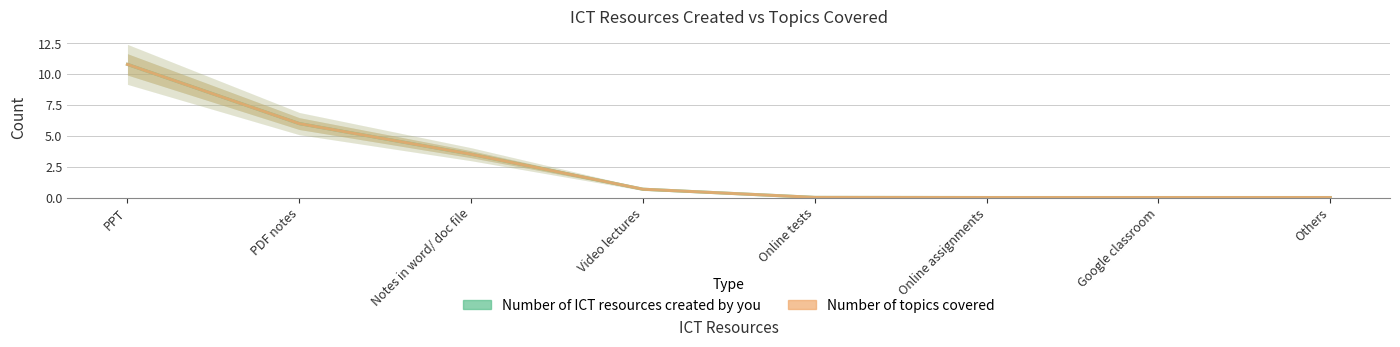

Which has a higher value, Others or Notes in word/ doc file?

Notes in word/ doc file